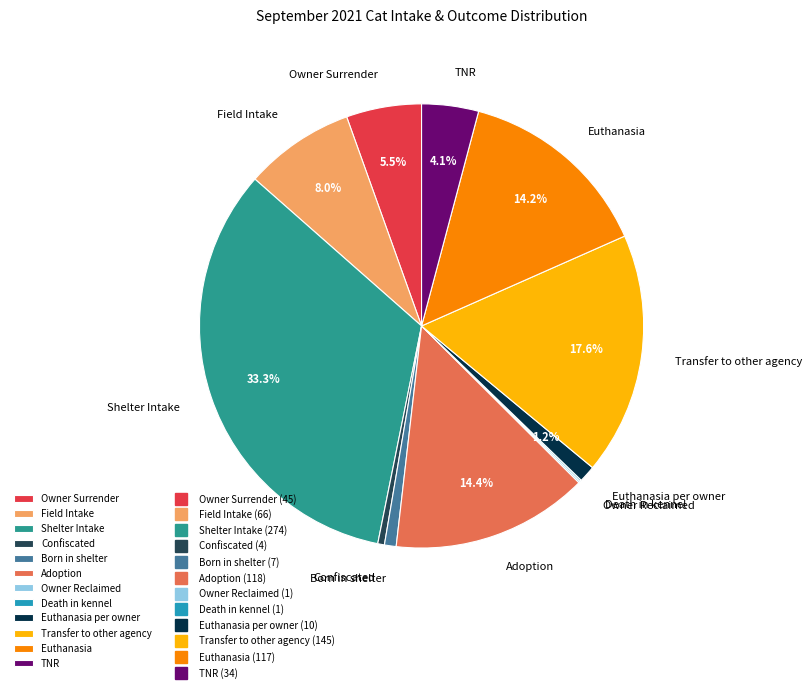

Combined, do Transfer to other agency and Adoption account for over 50%?

No